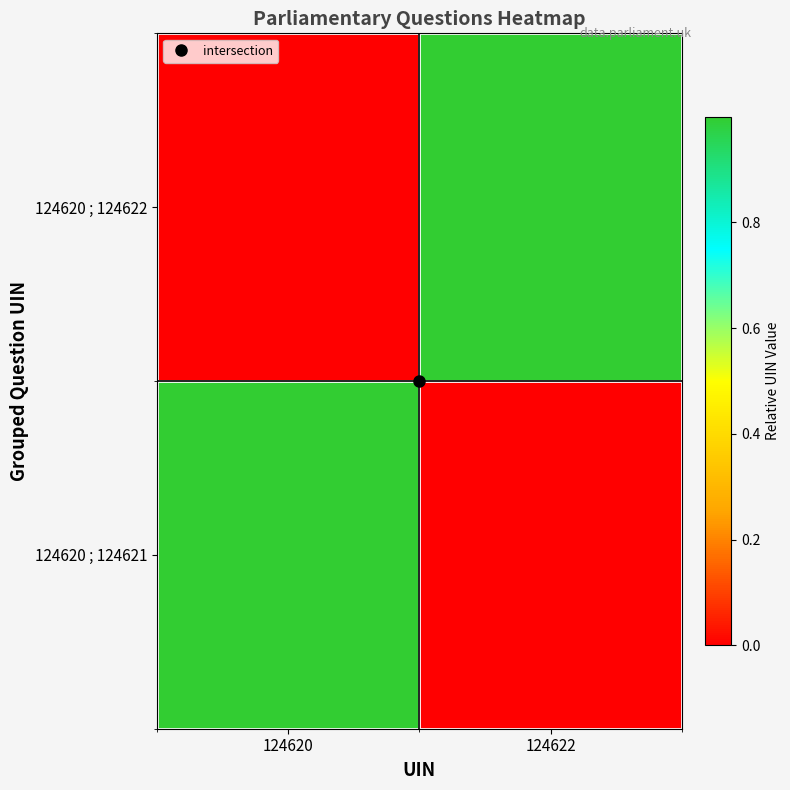

How many categories are shown in the chart?

2